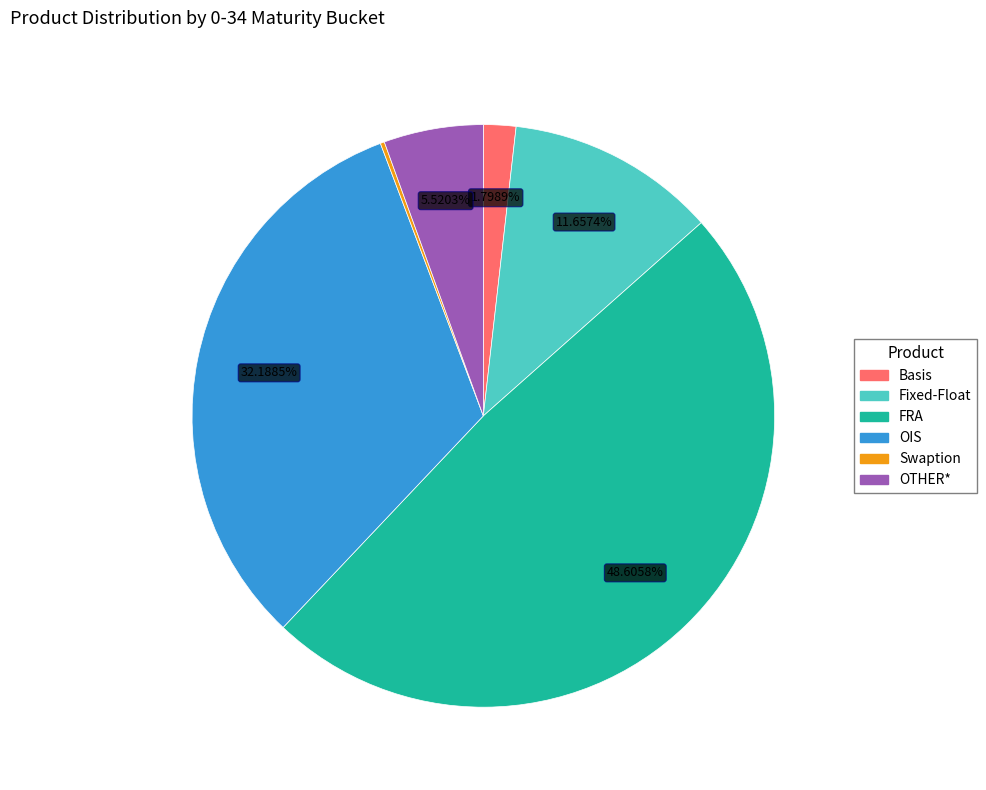

Which slice is the largest?

FRA